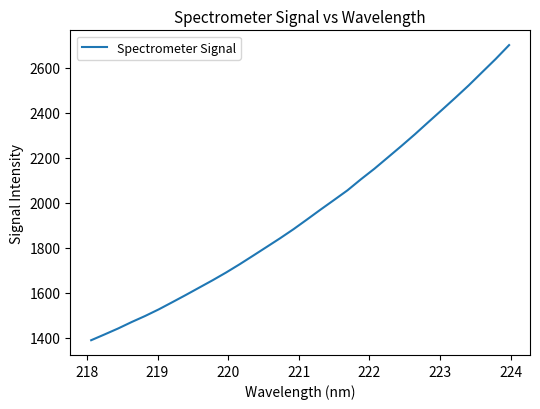

What is the difference between the second highest and minimum values?

1250.2